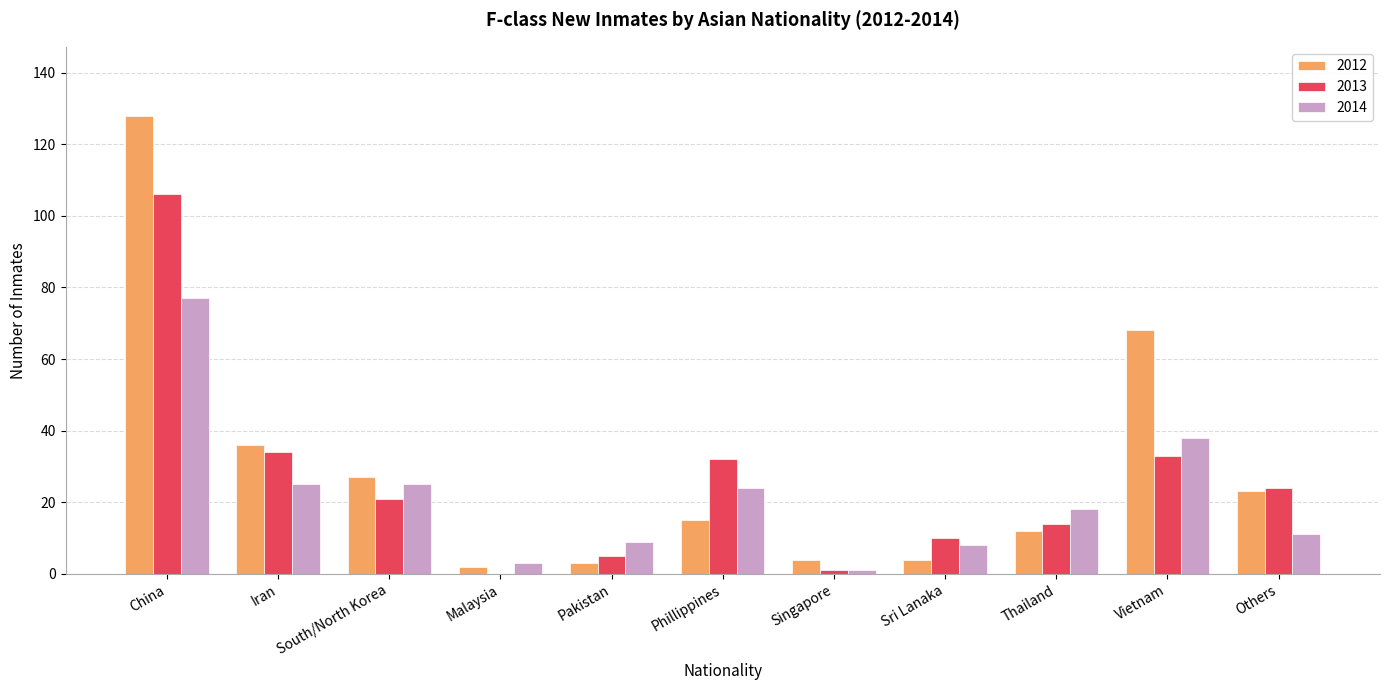

Which series has the largest total across all categories?

2012